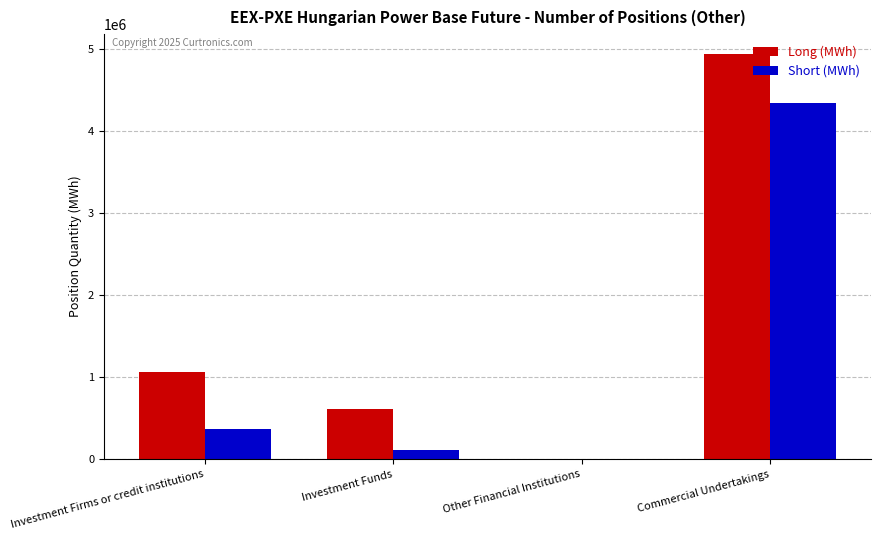

What is the maximum value shown in the chart?

4931961